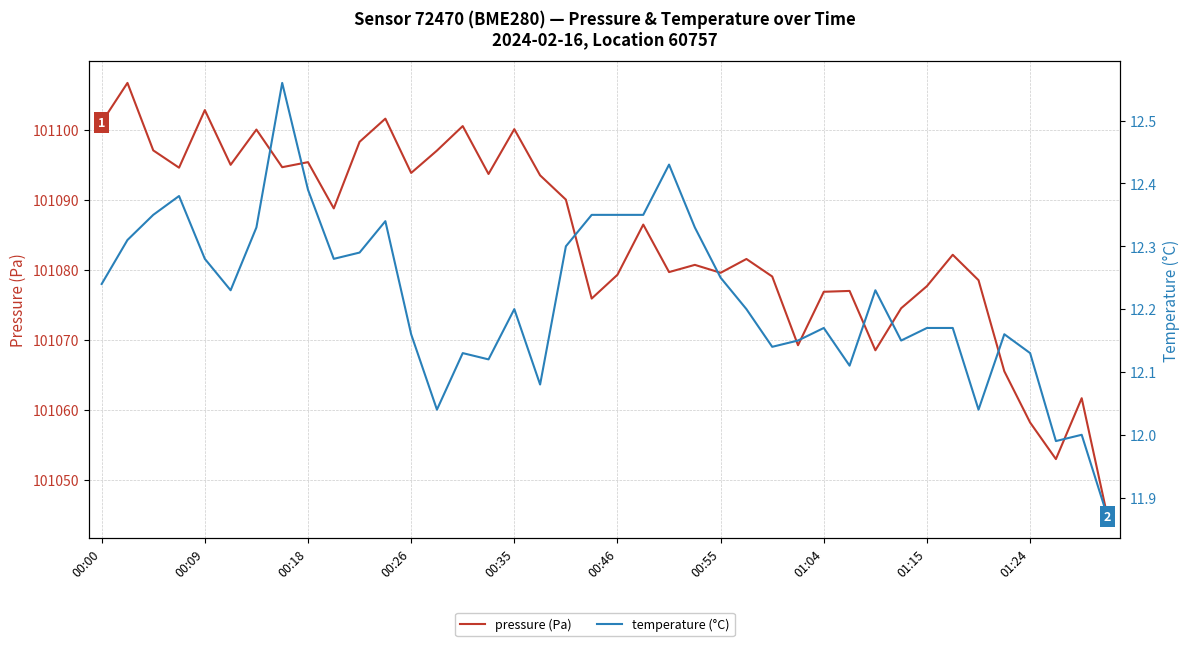

What is the average value of the temperature (°C) series?

12.2